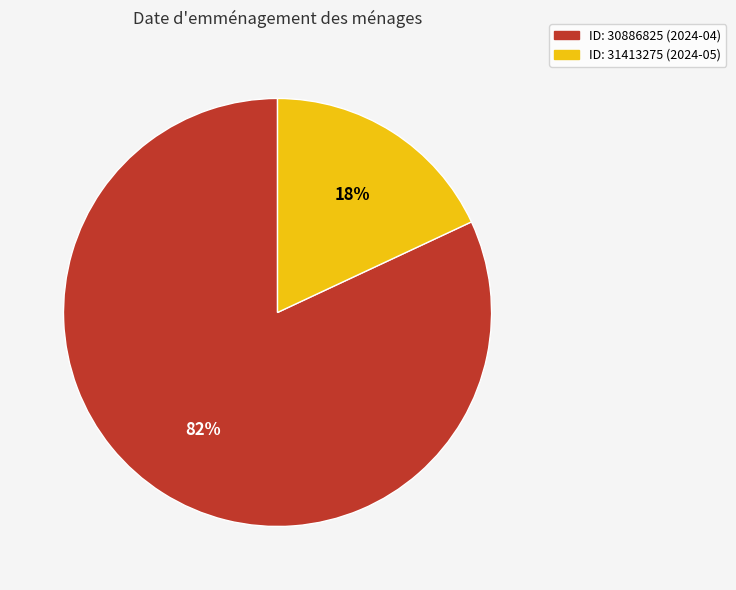

To the nearest percent, what is the difference between the ID: 31413275 (2024-05) and ID: 30886825 (2024-04) slice percentages?

64%